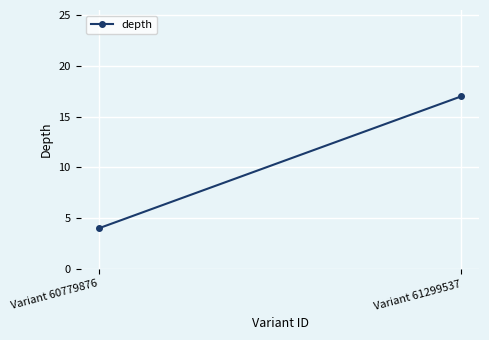

Which category has the lowest value across all series?

Variant 60779876